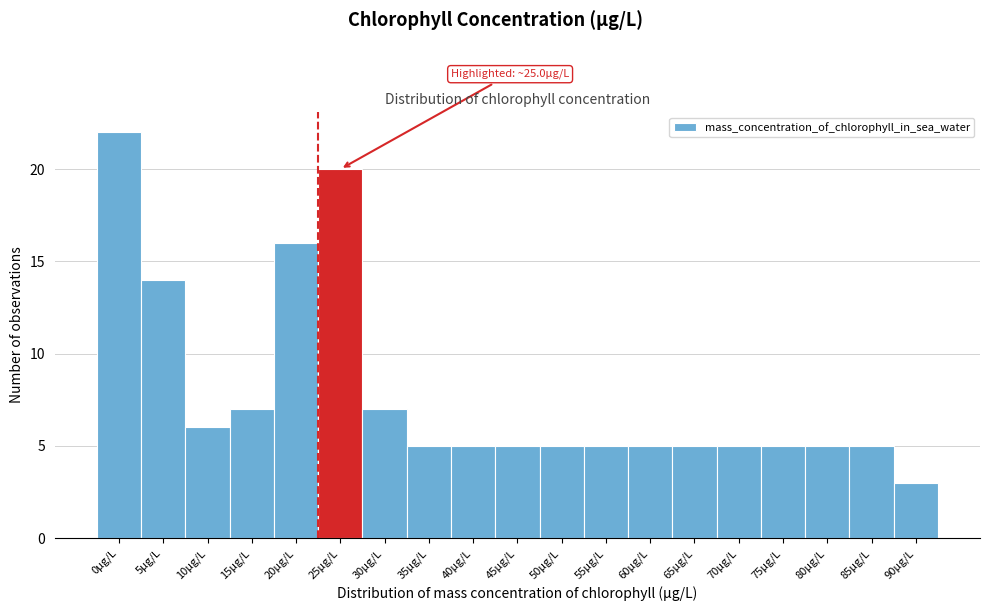

Reading left to right, what are all the values shown in this chart?

0µg/L=22	5µg/L=14	10µg/L=6	15µg/L=7	20µg/L=16	25µg/L=20	30µg/L=7	35µg/L=5	40µg/L=5	45µg/L=5	50µg/L=5	55µg/L=5	60µg/L=5	65µg/L=5	70µg/L=5	75µg/L=5	80µg/L=5	85µg/L=5	90µg/L=3